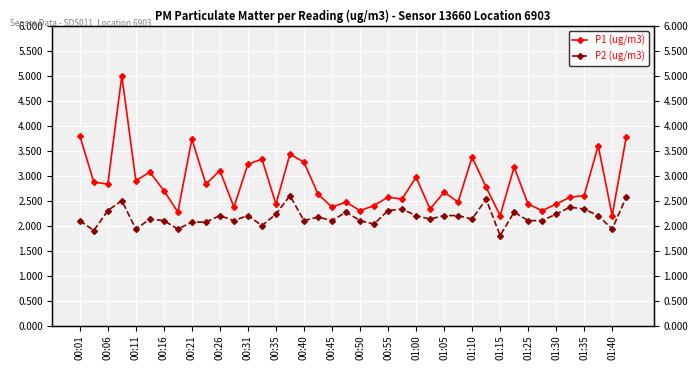

How many interior local peaks does the P2 (ug/m3) series have?

11